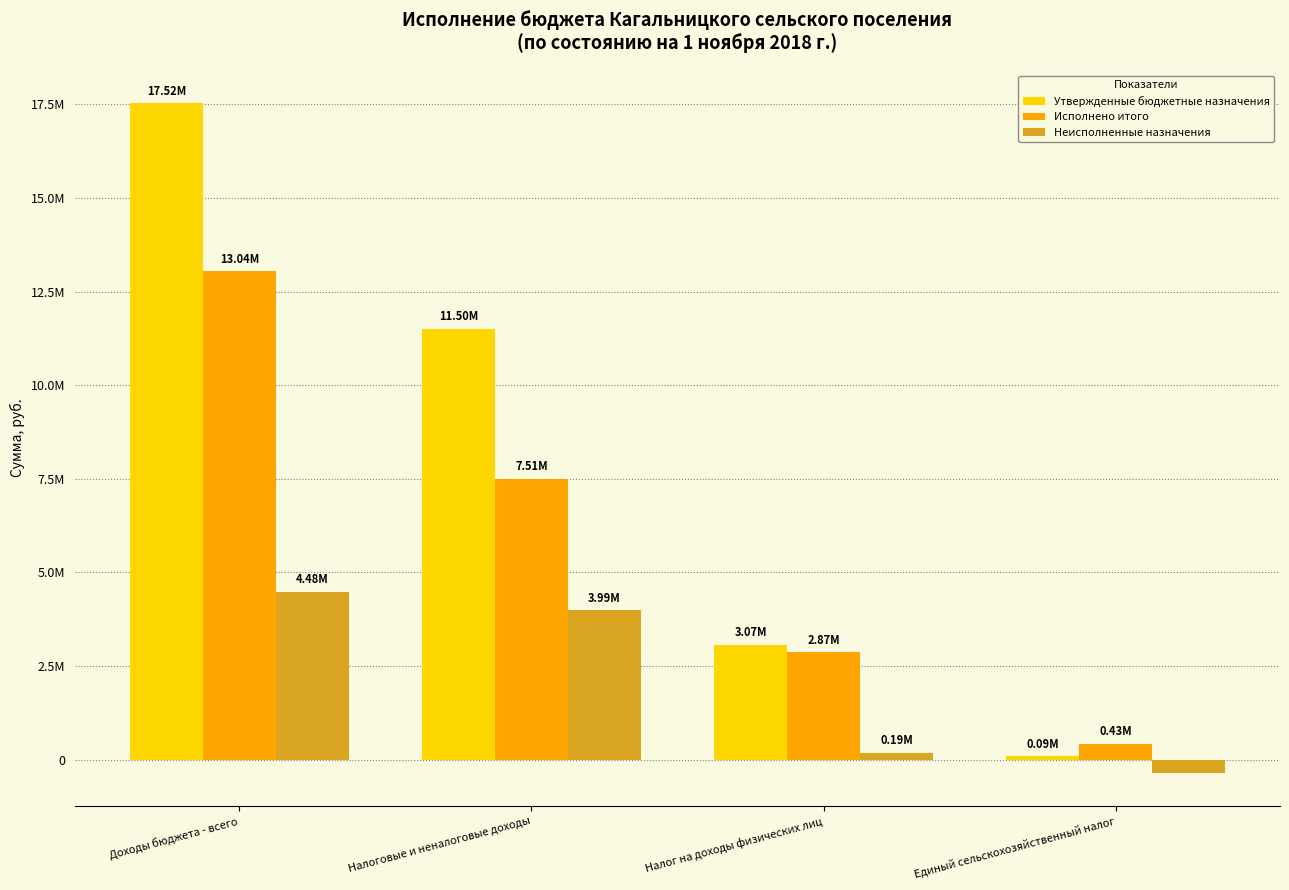

The value of Исполнено итого at Доходы бюджета - всего is 17871804.3. True or false?

False